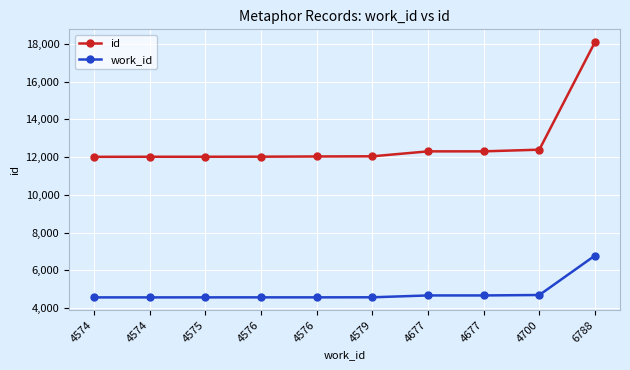

The work_id series shows 8074 at 4677. True or false?

False